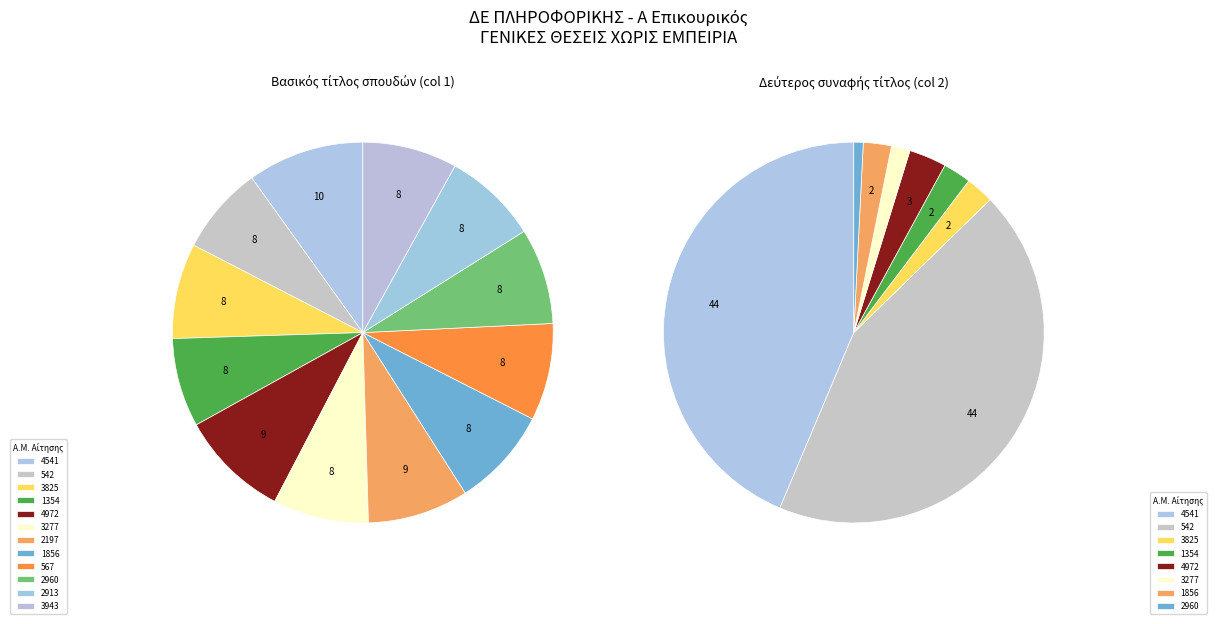

Which series has the widest spread of values?

1